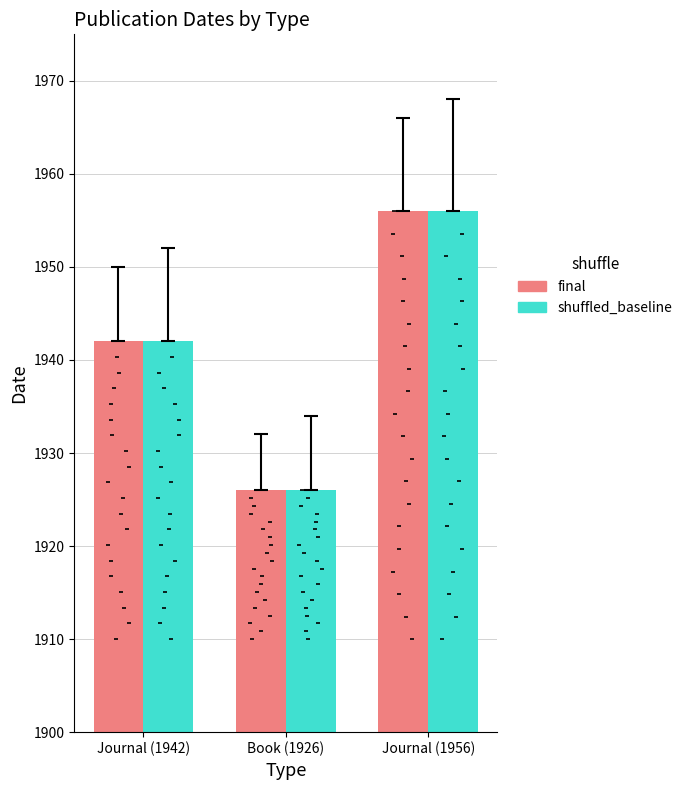

Which series reaches the minimum Y coordinate?

final